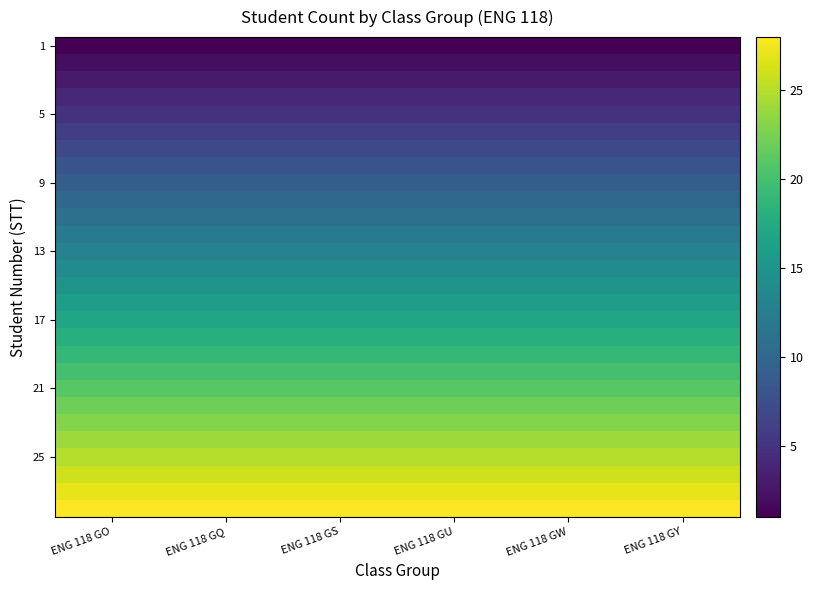

At how many categories does at least one series exceed 1?

6